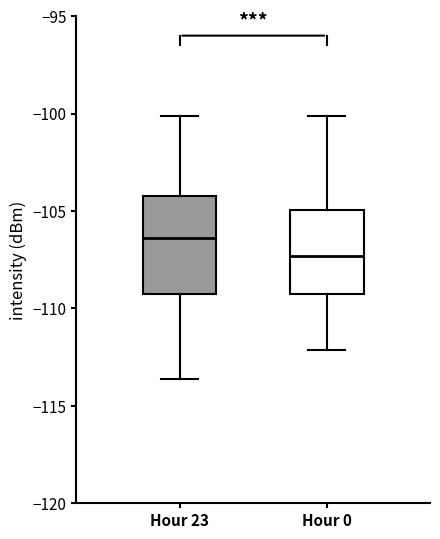

Which box has the highest median line?

Hour 23